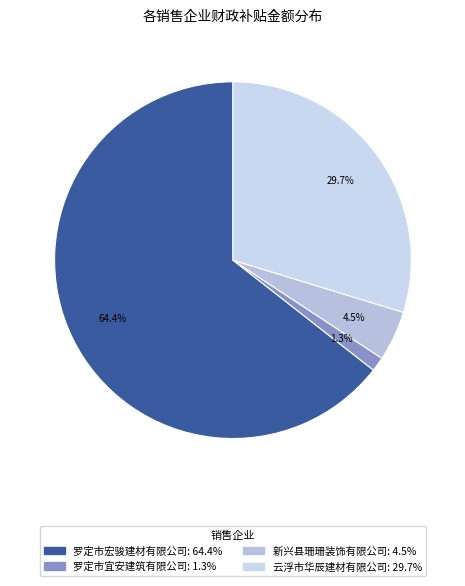

To the nearest percent, what is the difference between the largest and smallest slice percentages?

63%